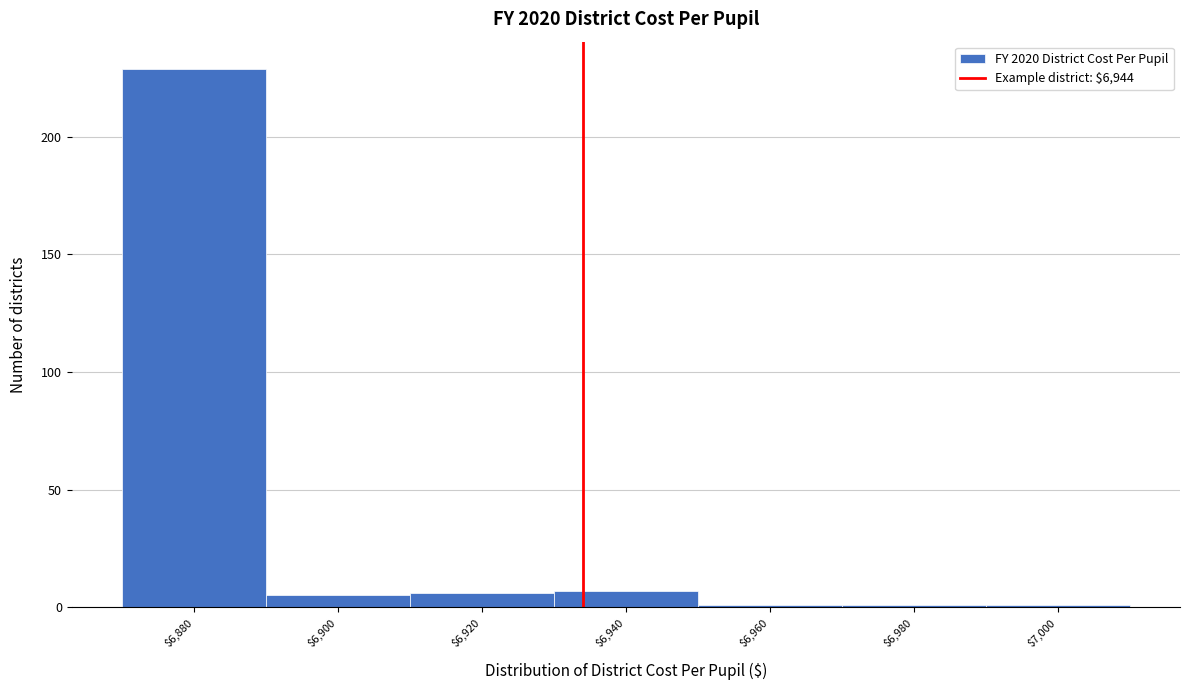

Reading left to right, extract all data points from this chart.

229	5	6	7	1	1	1